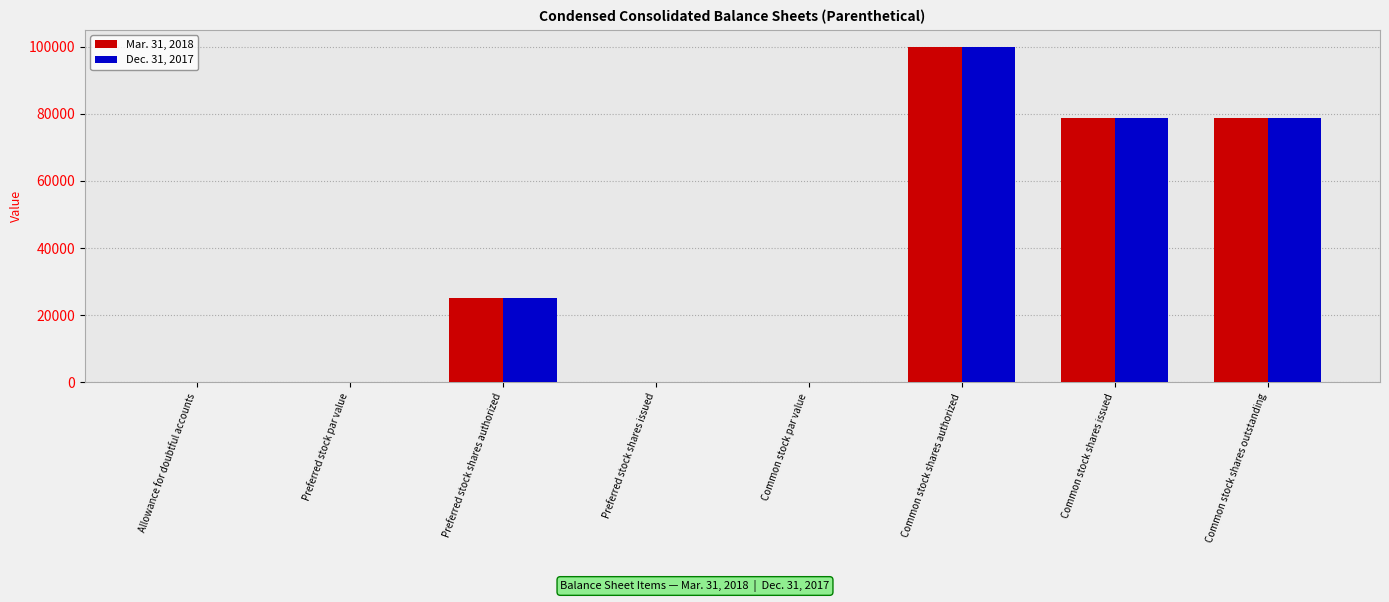

What are all the series names shown in the legend?

Mar. 31, 2018, Dec. 31, 2017